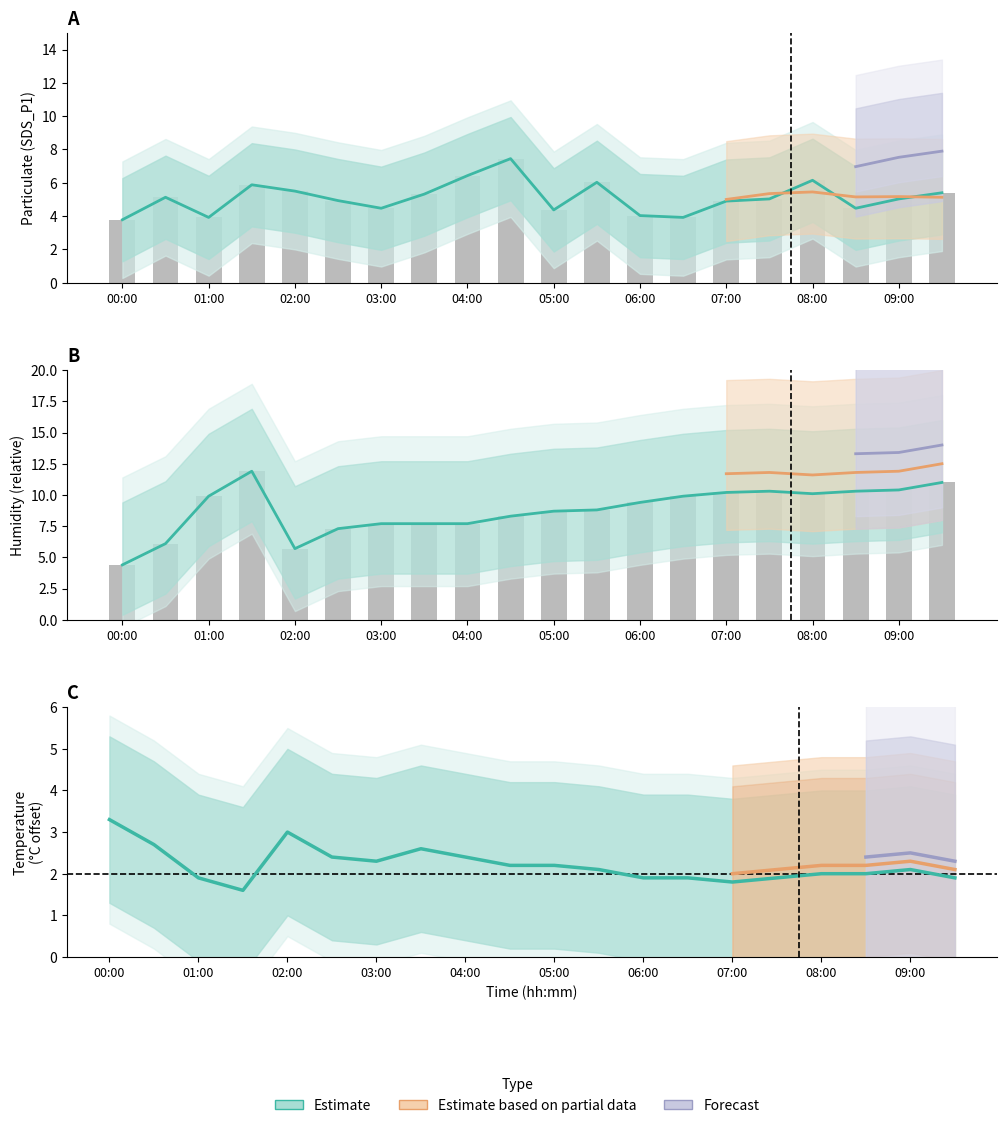

The SDS_P1_upper series shows 1.8 at 06:00. True or false?

False